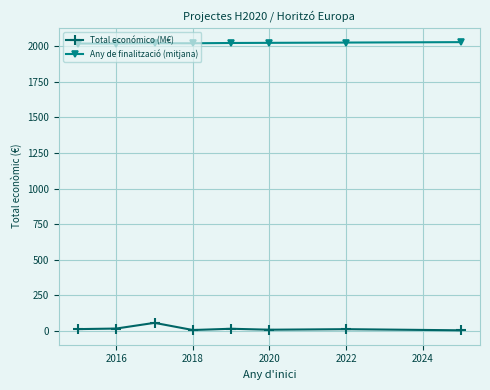

What is the sum of all Any de finalització (mitjana) values?

16182.5